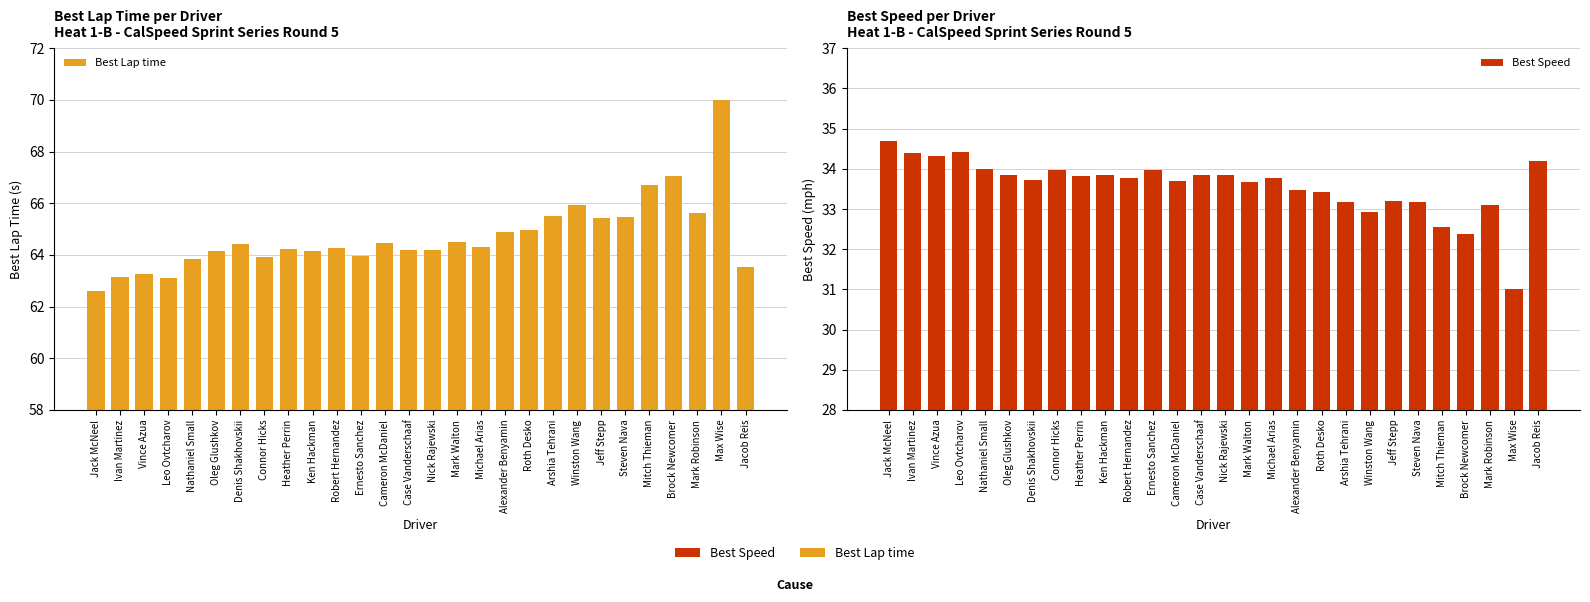

Reading right to left, transcribe all the data shown in this chart.

Best Lap time: 63.5	70.0	65.6	67.1	66.7	65.5	65.4	66.0	65.5	65.0	64.9	64.3	64.5	64.2	64.2	64.5	63.9	64.3	64.2	64.2	63.9	64.4	64.2	63.9	63.1	63.3	63.2	62.6
Best Speed: 34.2	31.0	33.1	32.4	32.6	33.2	33.2	32.9	33.2	33.4	33.5	33.8	33.7	33.8	33.8	33.7	34.0	33.8	33.8	33.8	34.0	33.7	33.8	34.0	34.4	34.3	34.4	34.7